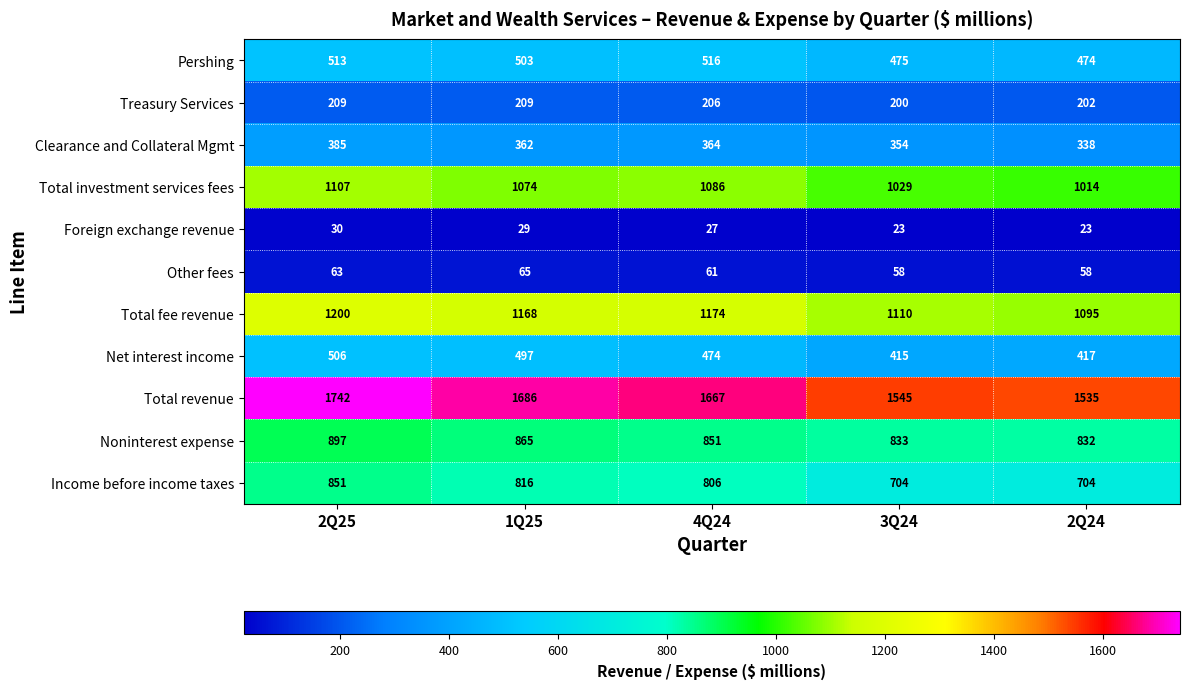

What is the difference between the highest and lowest values at 1Q25?

1657